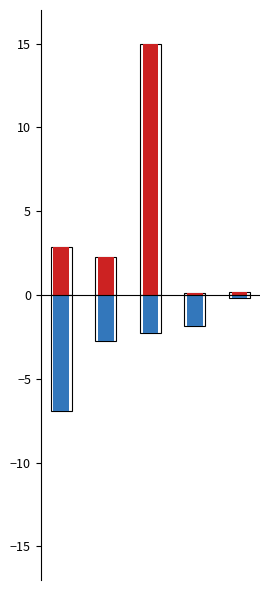

Reading left to right, transcribe all the data shown in this chart.

дітей-сиріт: 0=2.9	1=2.2	2=15.0	3=0.1	4=0.2
дітей-інвалідів: 0=-6.9	1=-2.8	2=-2.2	3=-1.8	4=-0.2